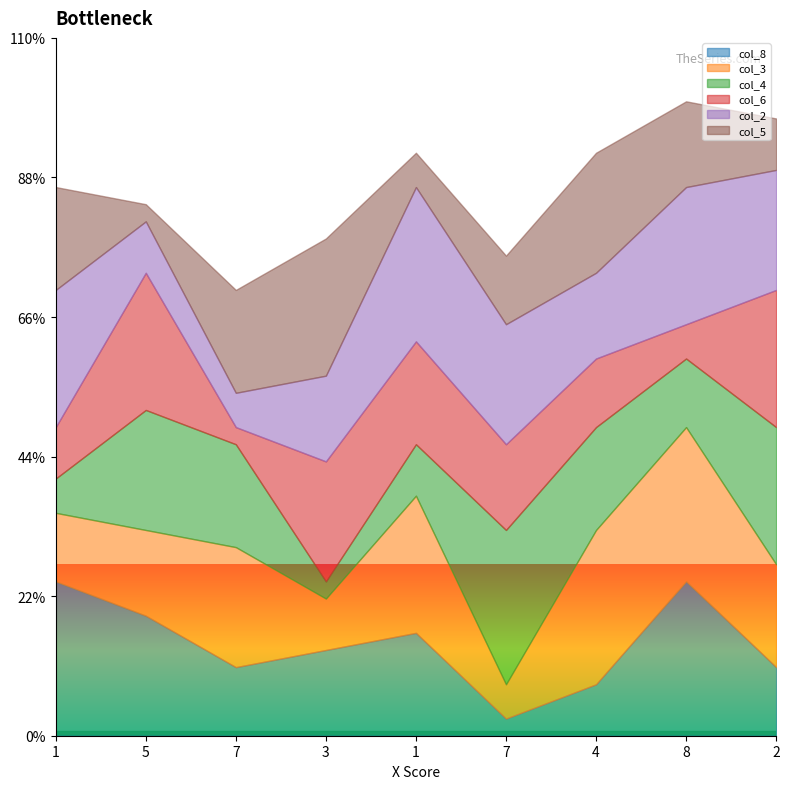

How many times do col_4 and col_3 cross each other?

5